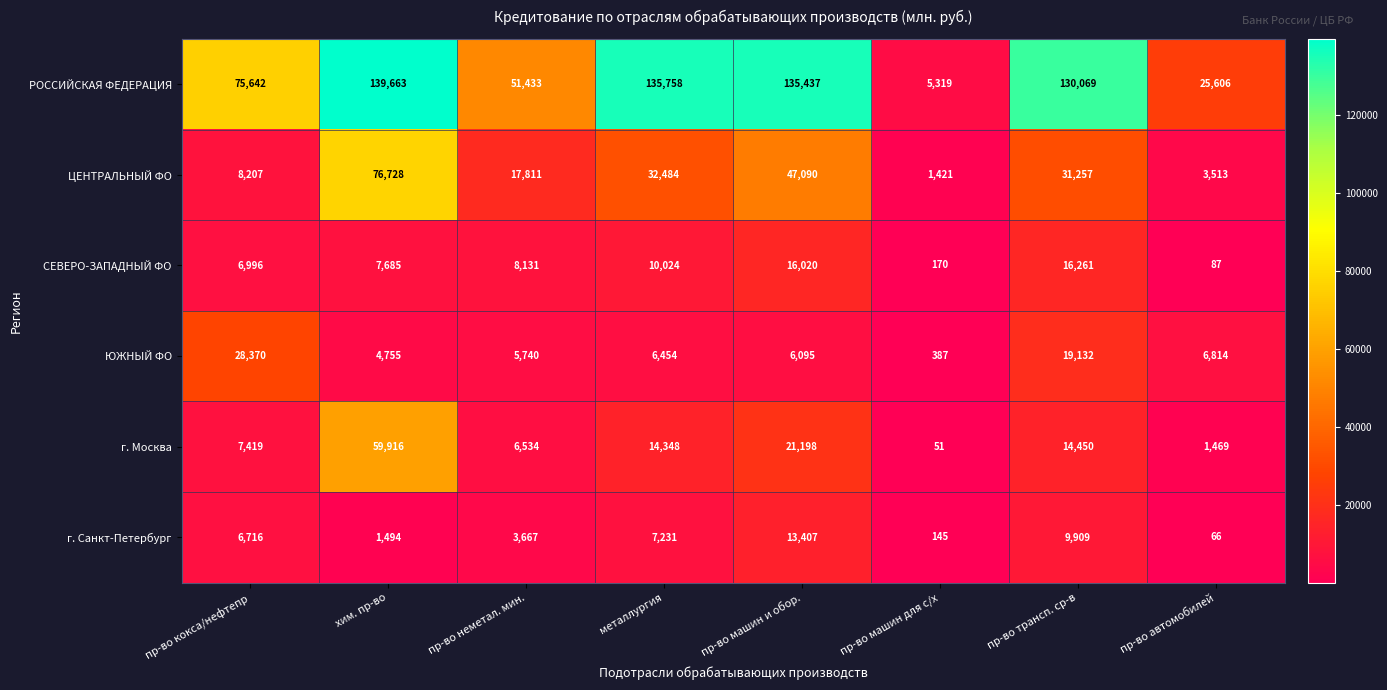

Is the value of г. Санкт-Петербург at пр-во машин для с/х greater than the value of г. Москва at пр-во автомобилей?

No